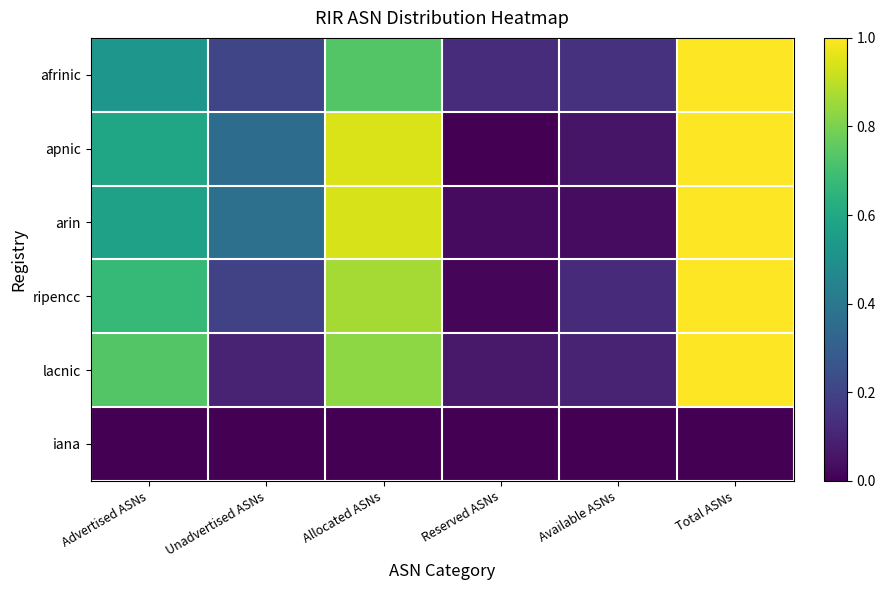

Reading left to right, what are all the values shown in this chart?

afrinic: Advertised ASNs=0.5	Unadvertised ASNs=0.2	Allocated ASNs=0.7	Reserved ASNs=0.1	Available ASNs=0.1	Total ASNs=1.0
apnic: Advertised ASNs=0.6	Unadvertised ASNs=0.4	Allocated ASNs=0.9	Reserved ASNs=0.0	Available ASNs=0.1	Total ASNs=1.0
arin: Advertised ASNs=0.6	Unadvertised ASNs=0.4	Allocated ASNs=0.9	Reserved ASNs=0.0	Available ASNs=0.0	Total ASNs=1.0
ripencc: Advertised ASNs=0.7	Unadvertised ASNs=0.2	Allocated ASNs=0.9	Reserved ASNs=0.0	Available ASNs=0.1	Total ASNs=1.0
lacnic: Advertised ASNs=0.7	Unadvertised ASNs=0.1	Allocated ASNs=0.8	Reserved ASNs=0.1	Available ASNs=0.1	Total ASNs=1.0
iana: Advertised ASNs=0.0	Unadvertised ASNs=0.0	Allocated ASNs=0.0	Reserved ASNs=0.0	Available ASNs=0.0	Total ASNs=0.0